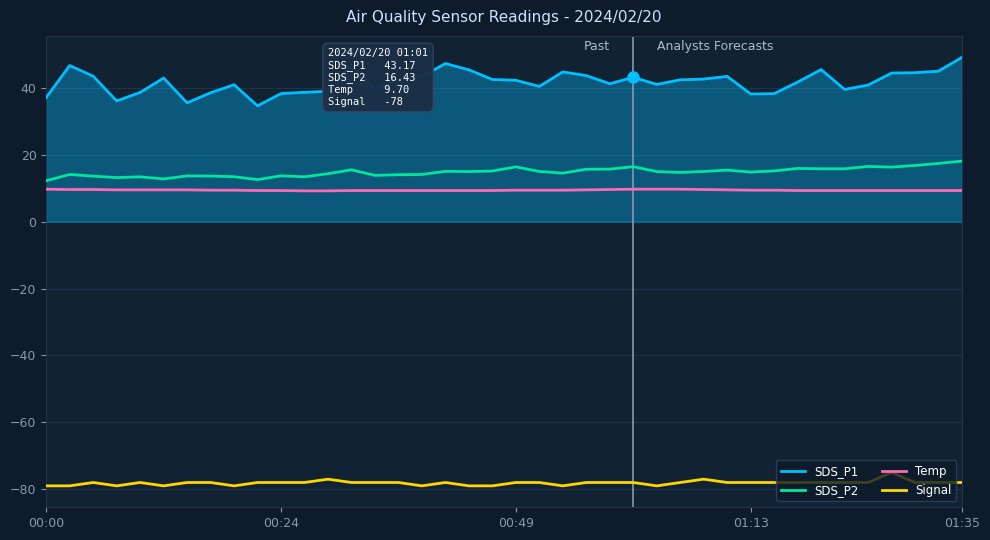

True or false: Signal and SDS_P1 intersect in this chart.

False